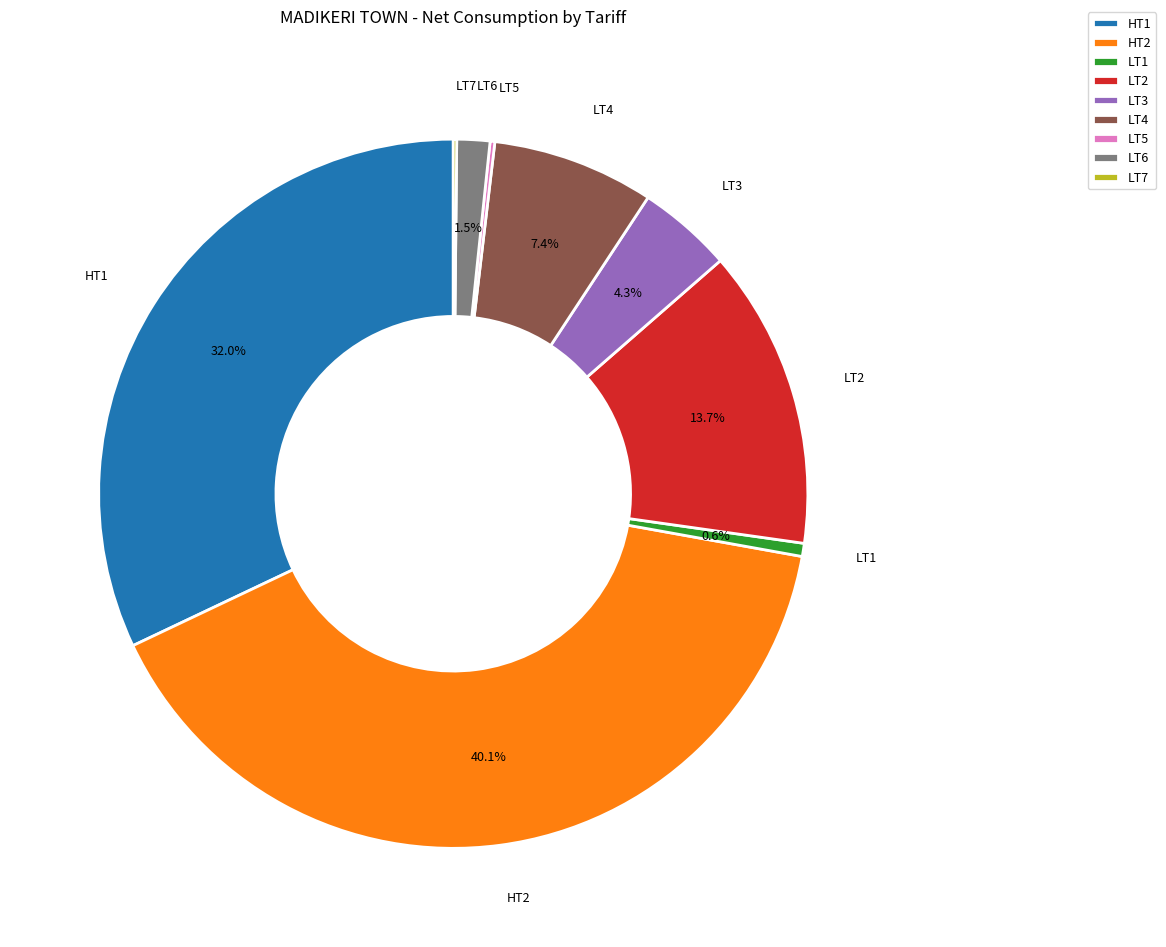

Combined, do HT2 and HT1 account for over 50%?

Yes